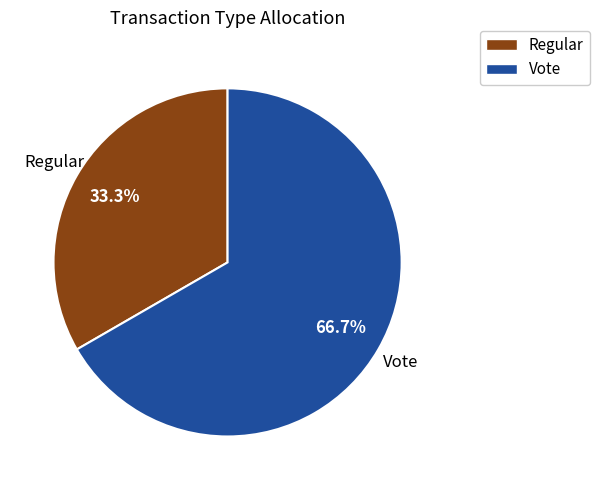

How many segments does this pie chart have?

2